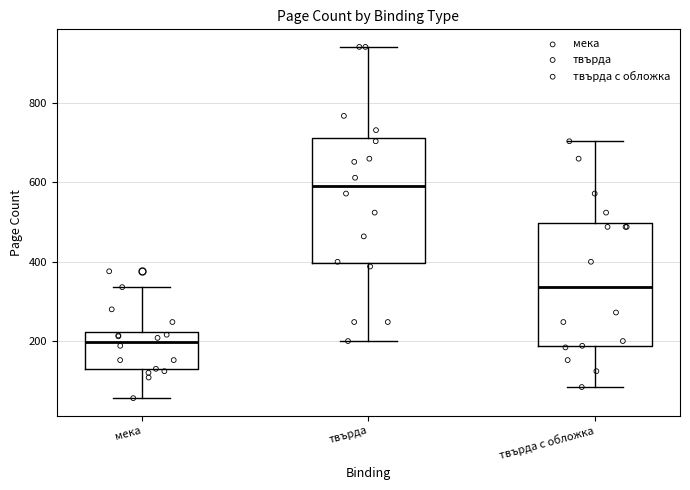

Which box's median line is the lowest?

мека